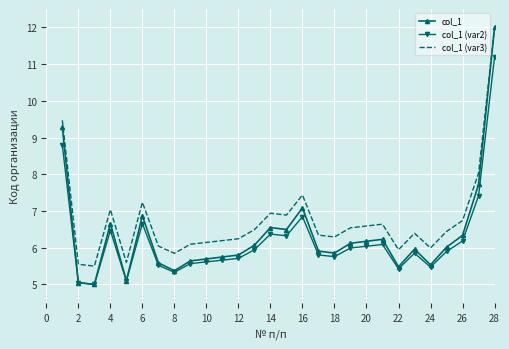

Which series has the widest spread of values?

col_1